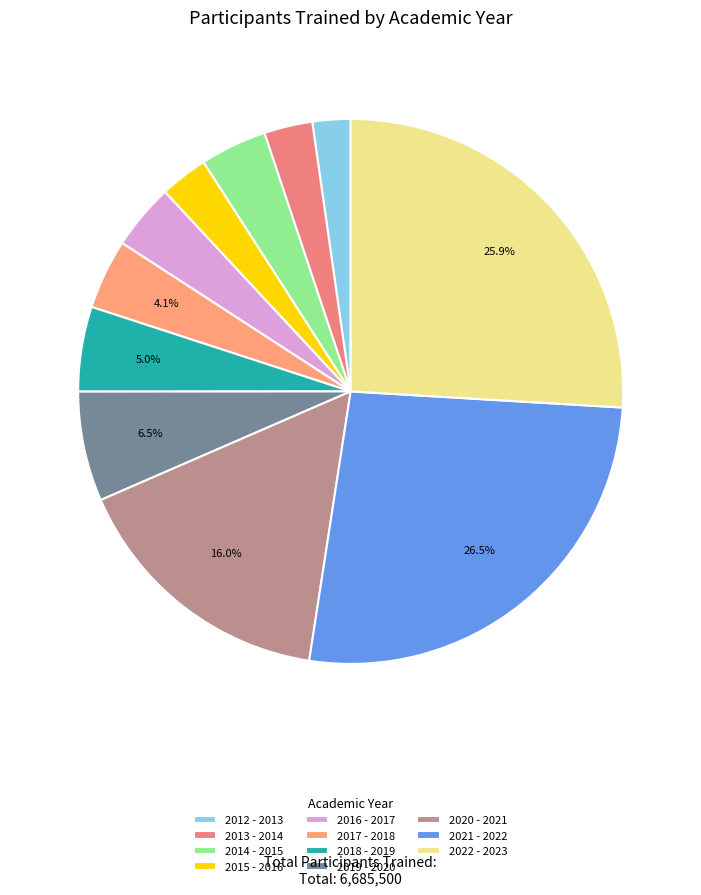

What is the change in value from 2017 - 2018 to 2021 - 2022?

+1493845